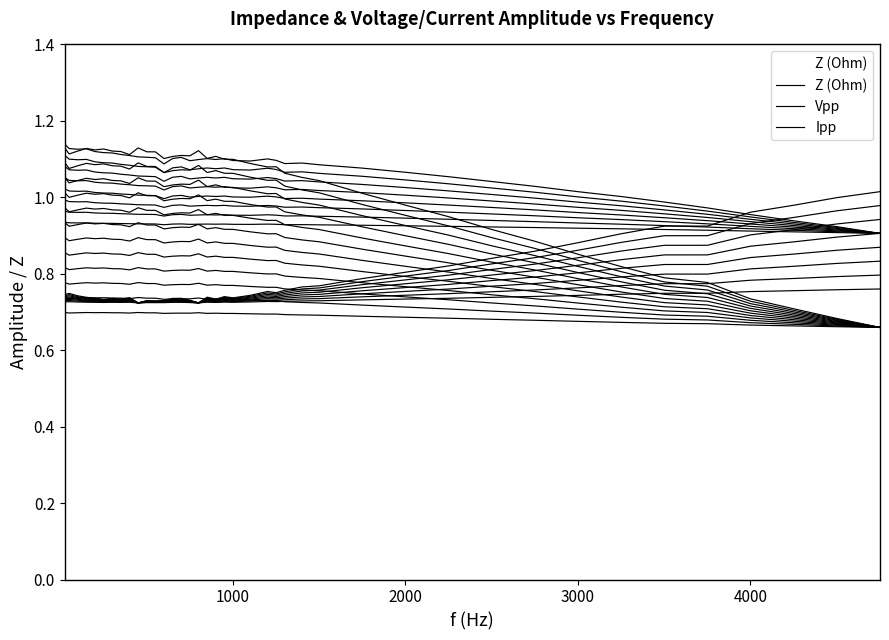

What are all the series names shown in the legend?

Z (Ohm), Vpp, Ipp